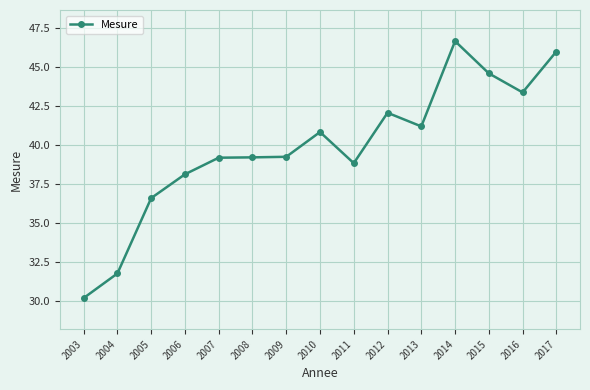

Is it true that the value at 2011 is 38.8?

True